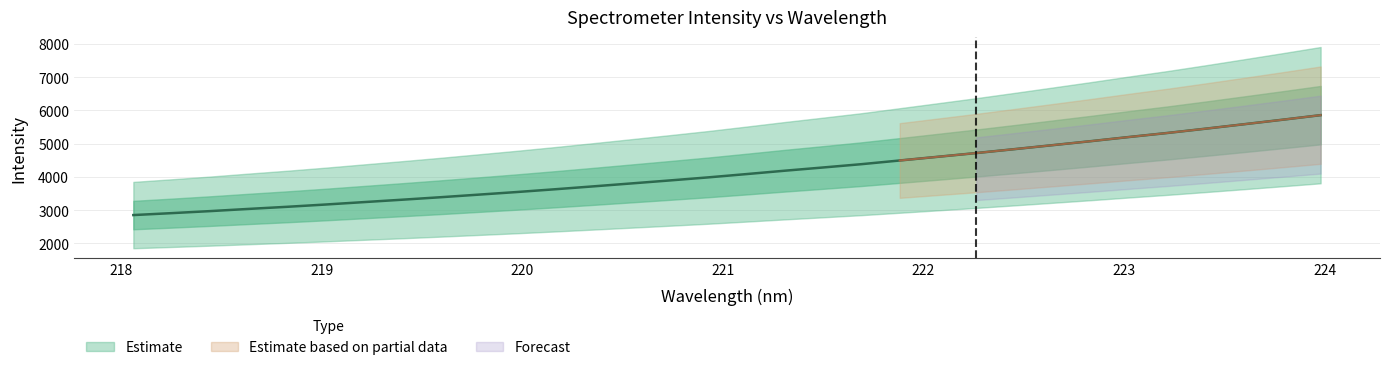

Does the chart display data point markers on the line(s)?

No